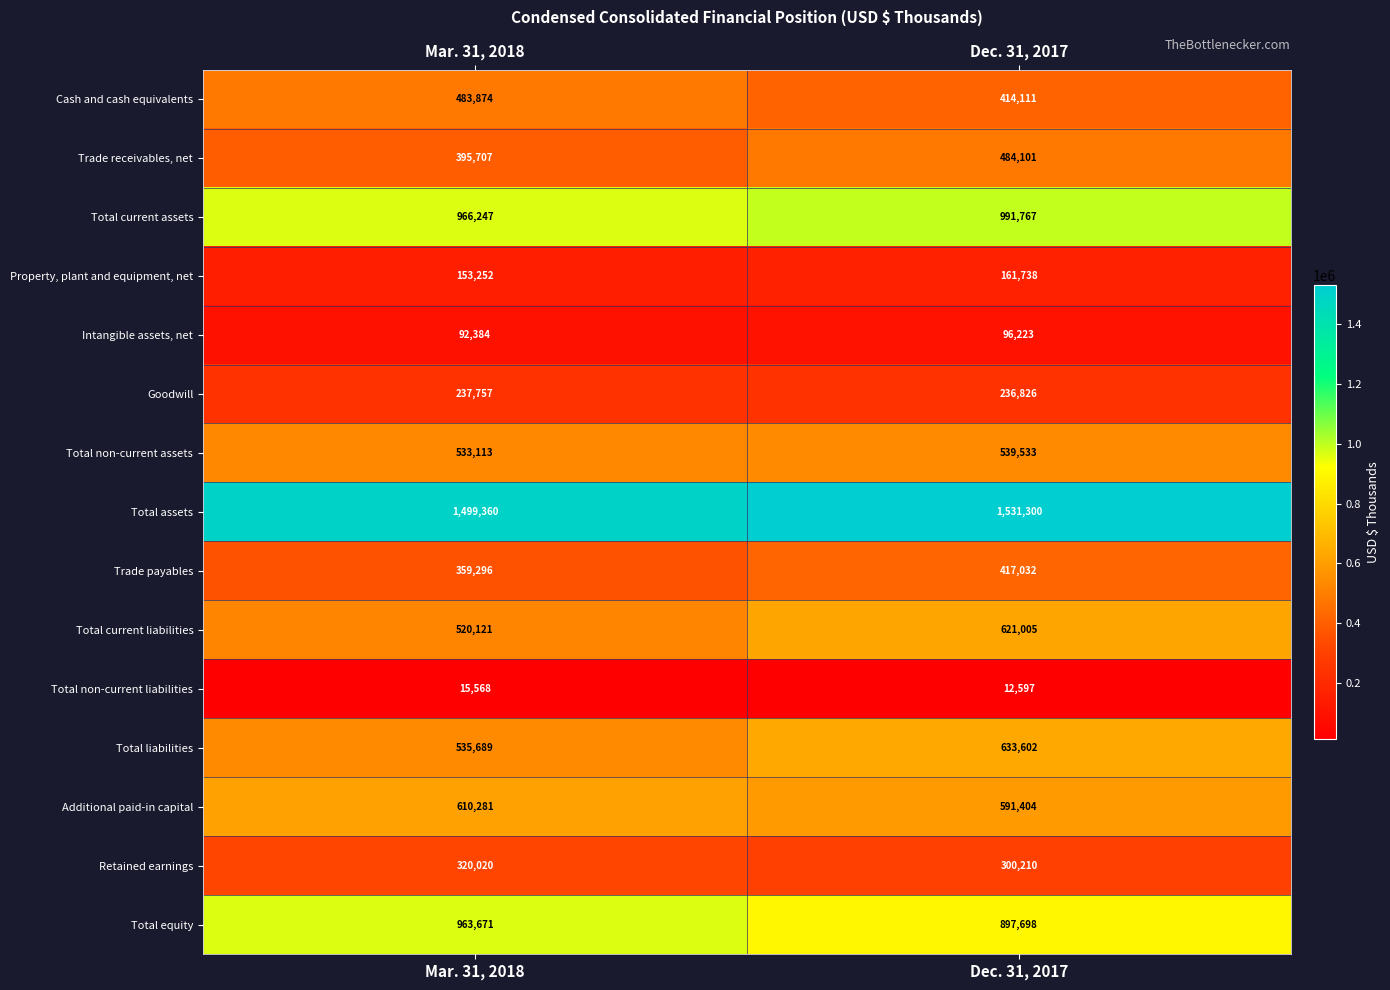

What is the sum of all Property, plant and equipment, net values?

314990